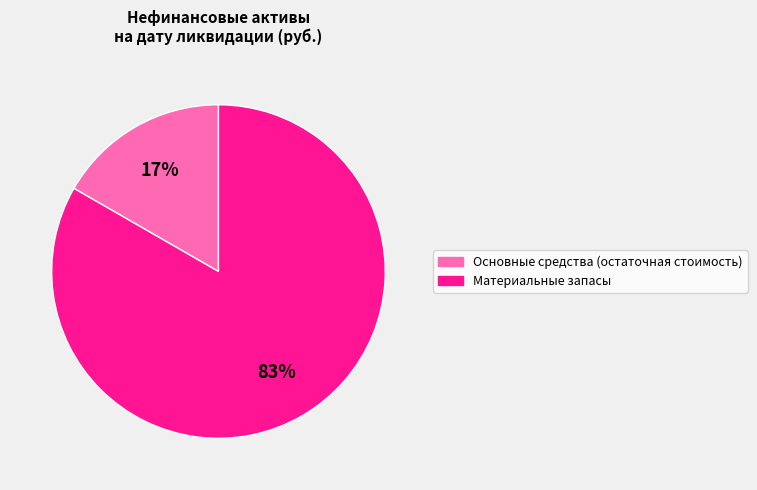

To the nearest percent, what is the average slice percentage?

50%